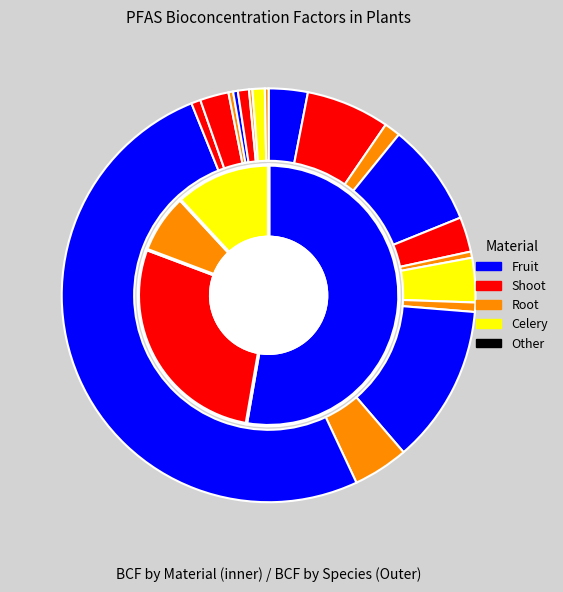

To the nearest percent, what is the combined percentage of Pea Root (PFBA) and Pea Shoot (PFHxA)?

1%